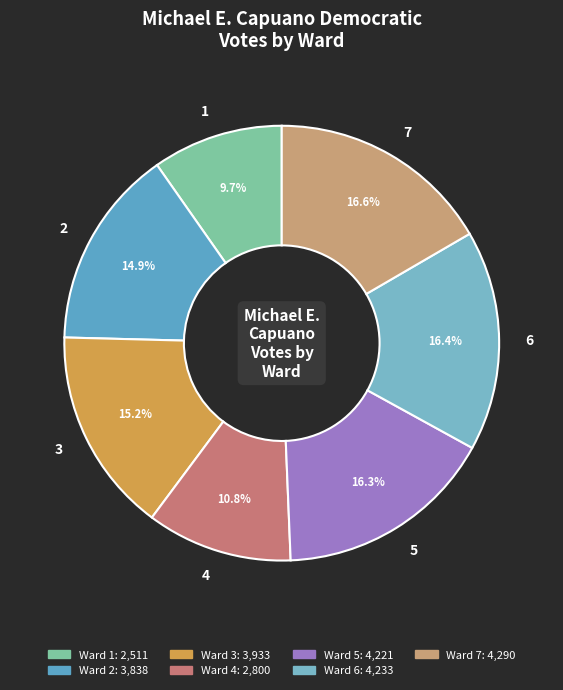

What is the smallest slice in the pie chart?

1